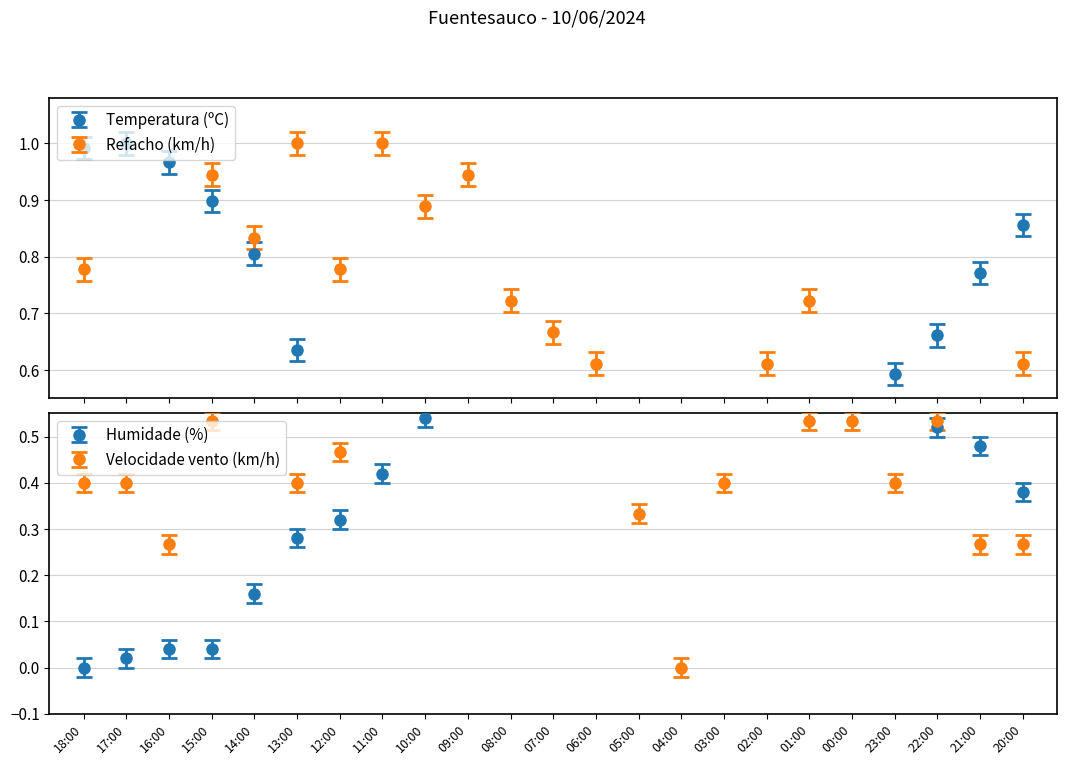

Which series changed the most between 18:00 and 17:00?

Refacho (km/h)